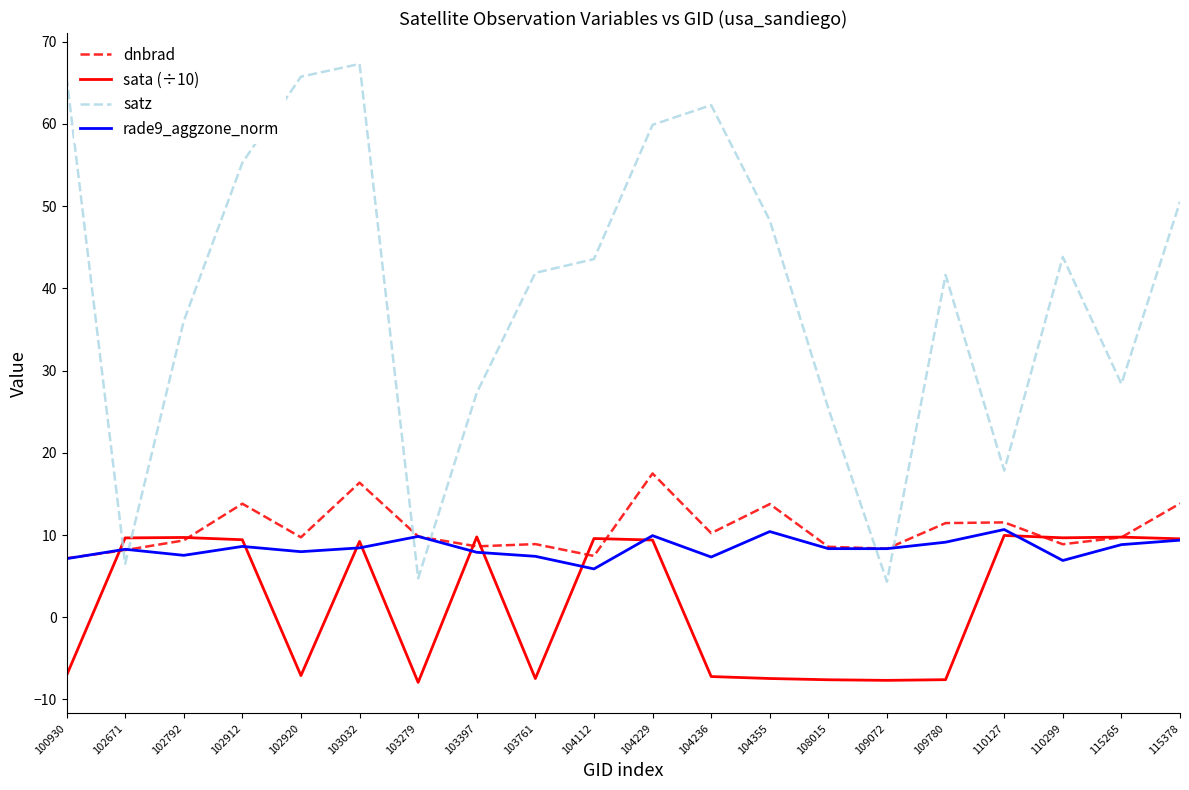

What is the minimum value for dnbrad?

7.2